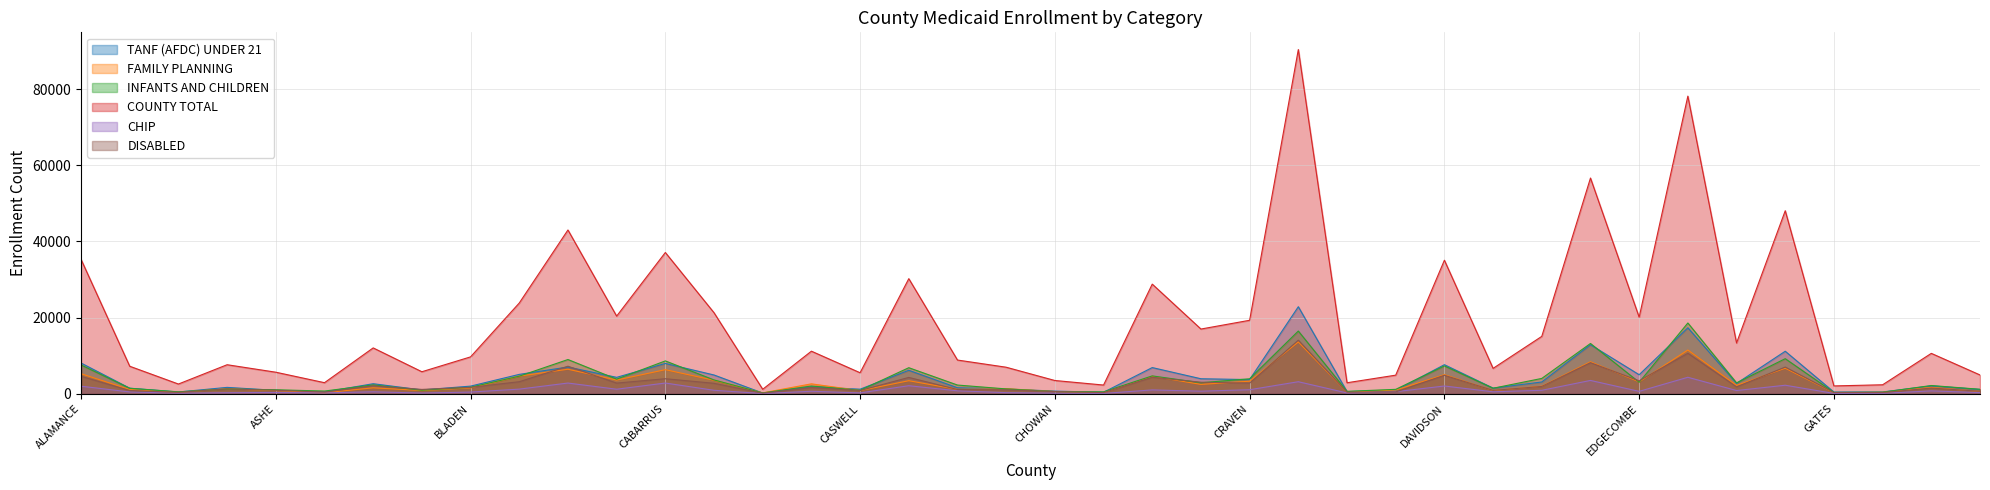

In COUNTY TOTAL, how many points are lower than both neighbors (excluding endpoints)?

13